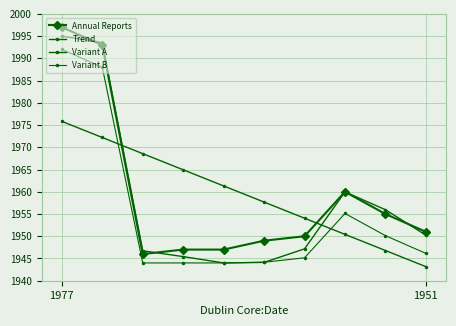

How many lines are shown in the chart?

4